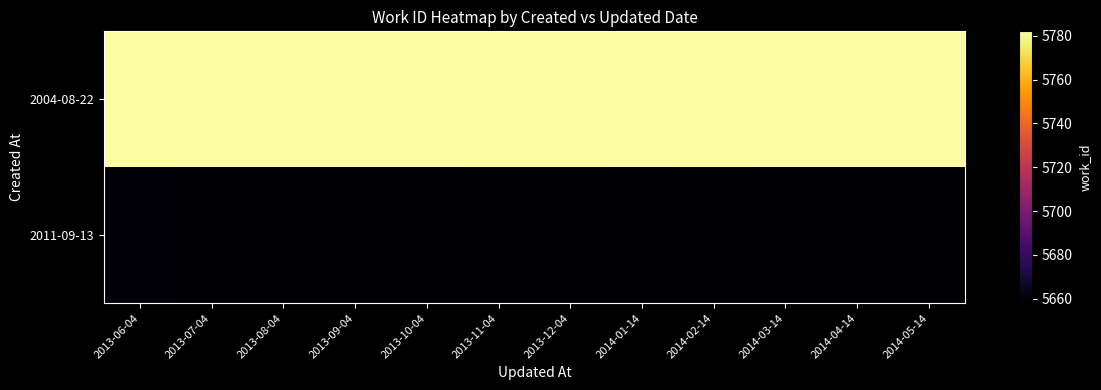

Reading right to left, extract all data points from this chart.

2004-08-22: 2014-05-14=5783.2	2014-04-14=5782.0	2014-03-14=5782.9	2014-02-14=5782.7	2014-01-14=5783.1	2013-12-04=5782.1	2013-11-04=5782.2	2013-10-04=5782.2	2013-09-04=5782.7	2013-08-04=5782.9	2013-07-04=5783.2	2013-06-04=5782.5
2011-09-13: 2014-05-14=5658.5	2014-04-14=5658.4	2014-03-14=5658.2	2014-02-14=5658.8	2014-01-14=5658.4	2013-12-04=5658.5	2013-11-04=5658.7	2013-10-04=5658.4	2013-09-04=5658.2	2013-08-04=5658.2	2013-07-04=5658.3	2013-06-04=5659.0